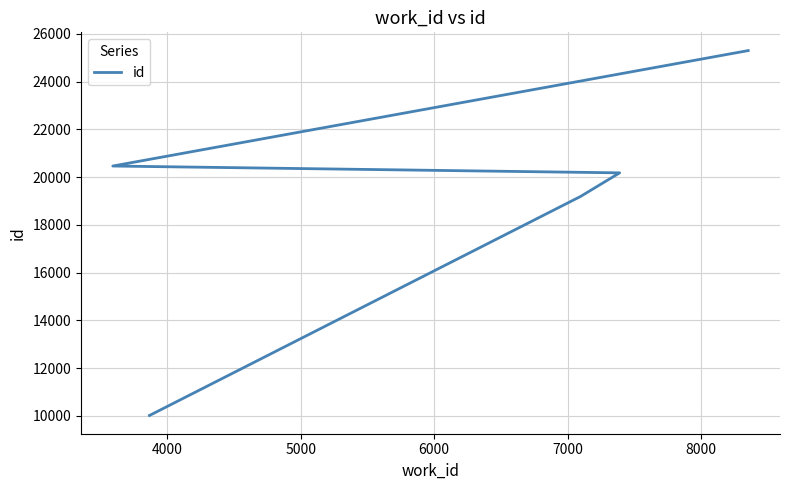

Is this an area chart (filled region under the line)?

No